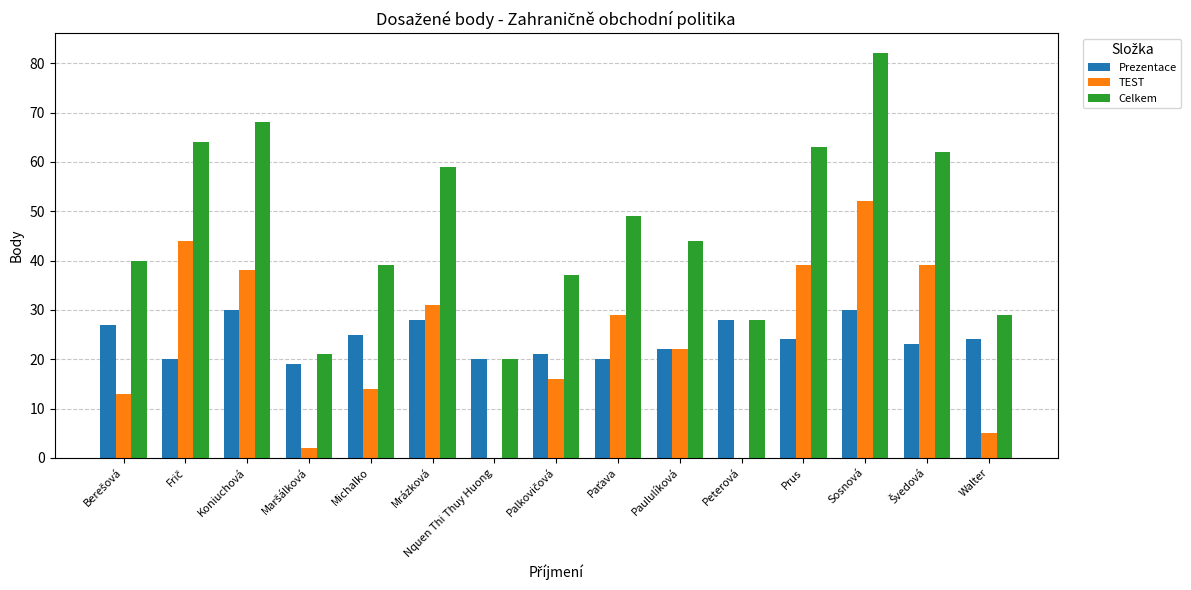

How many distinct data groups are displayed?

3